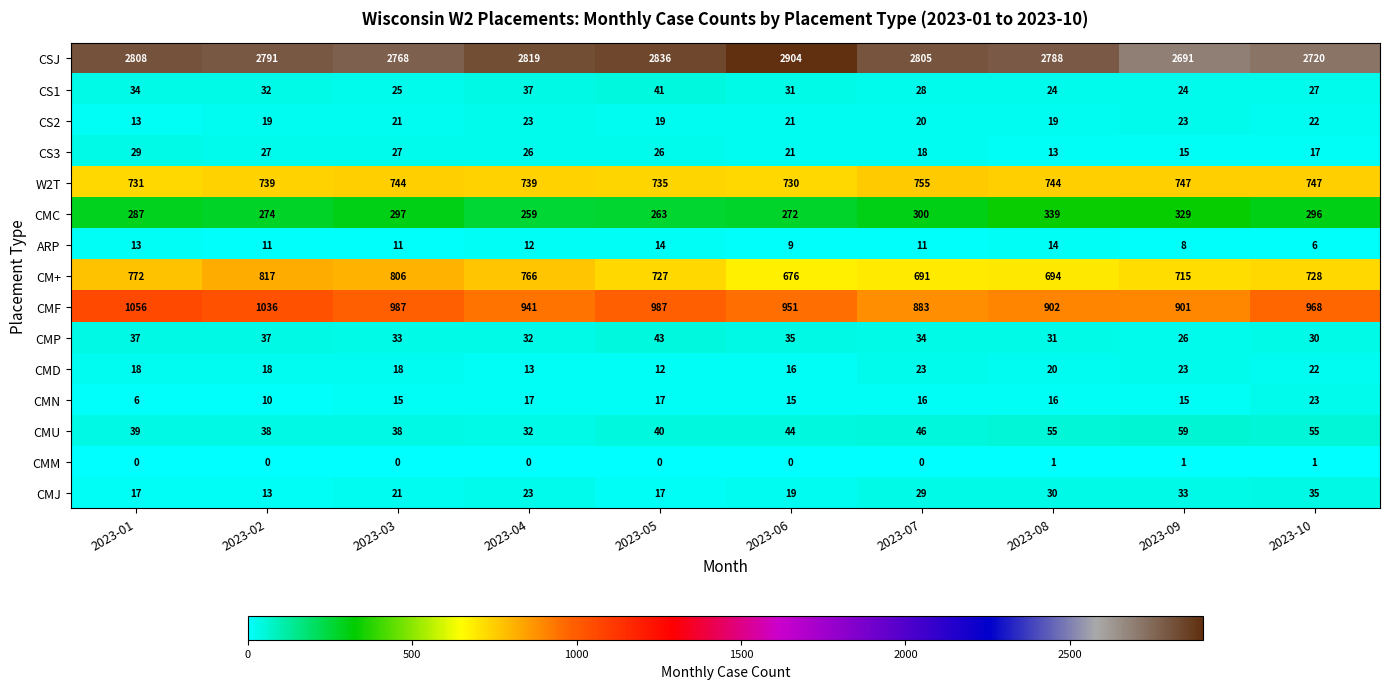

List the labels in order of CMC value, largest first.

2023-08, 2023-09, 2023-07, 2023-03, 2023-10, 2023-01, 2023-02, 2023-06, 2023-05, 2023-04